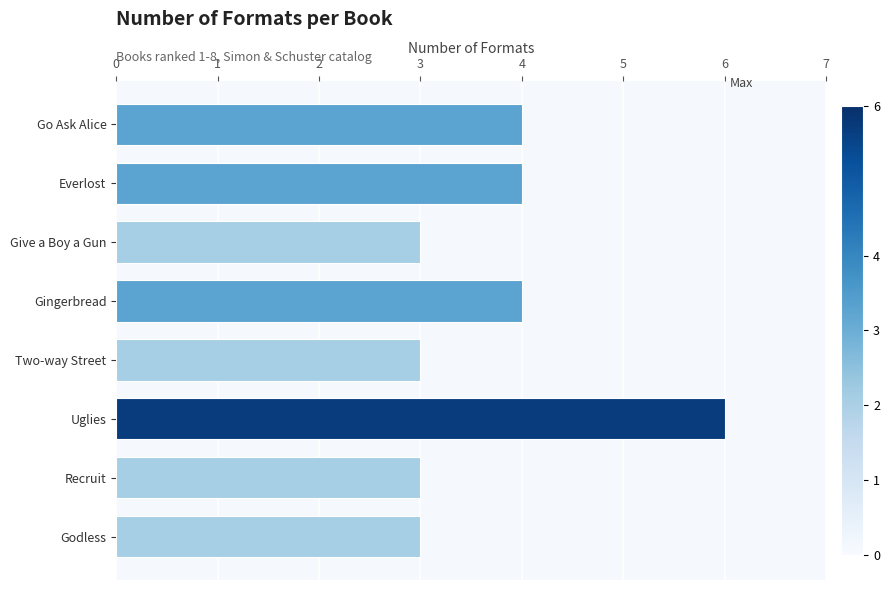

Is it true that the value at Give a Boy a Gun is 3?

True